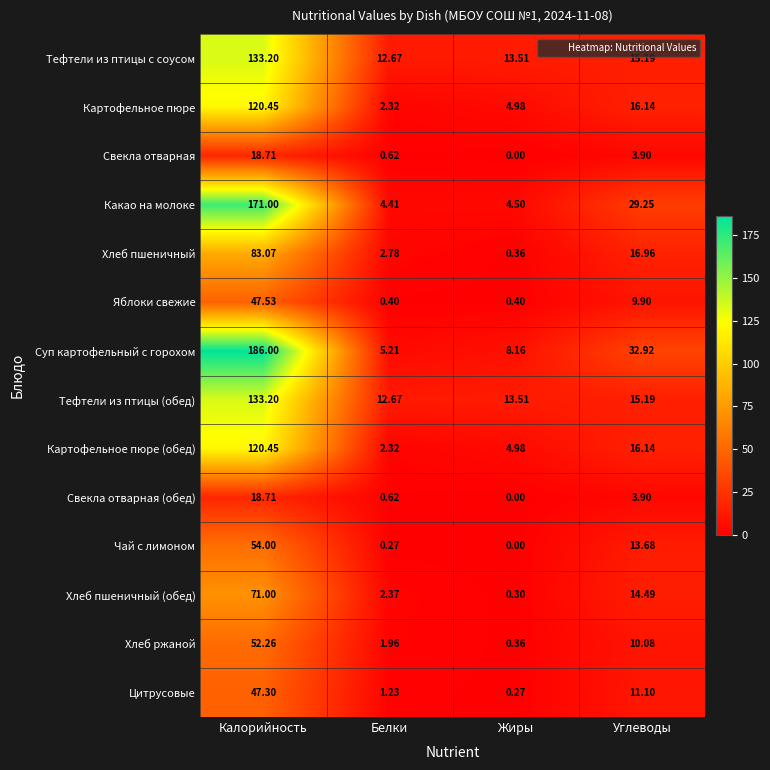

Which label corresponds to the smallest value in the chart?

Жиры